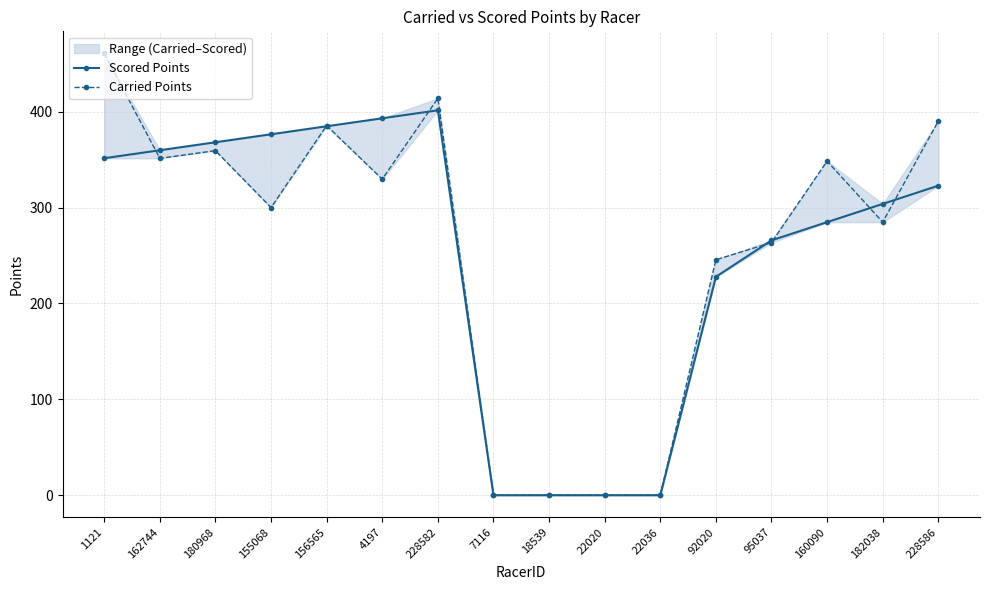

Is this an area chart (filled region under the line)?

No